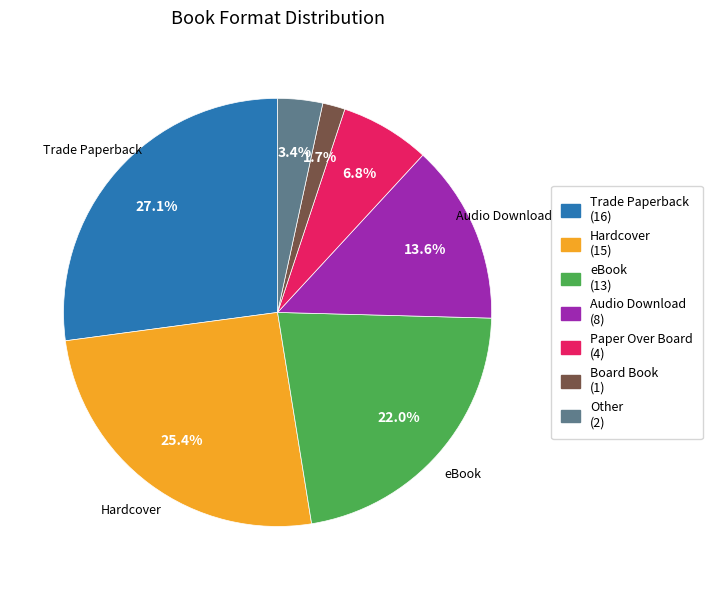

Is there any slice that represents more than half of the pie?

No